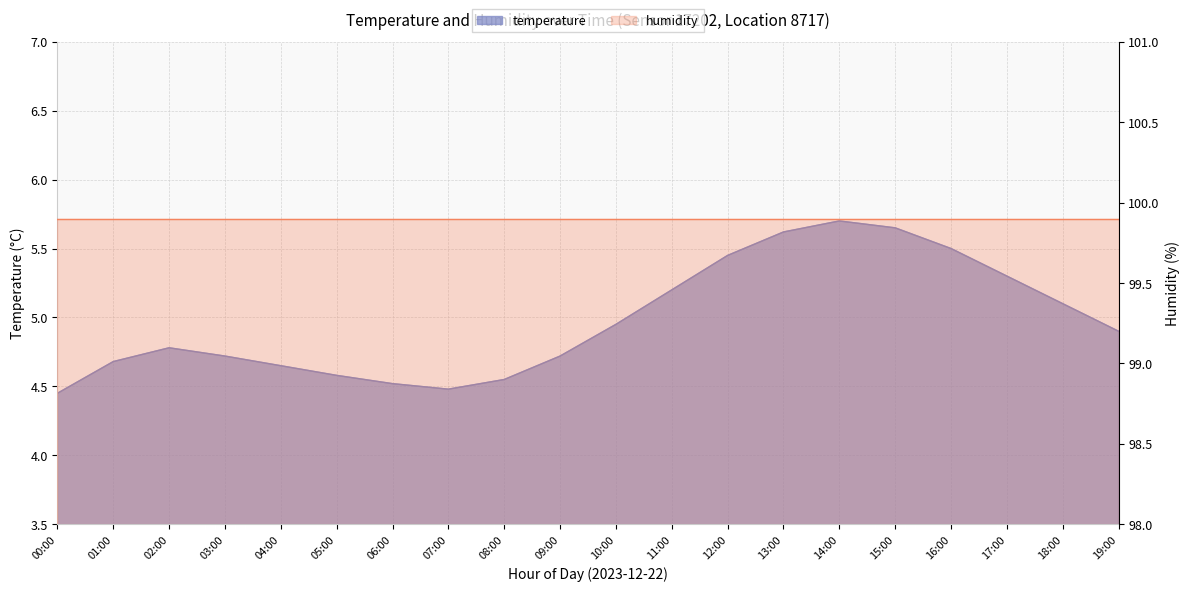

Between 02:00 and 15:00, which is larger?

15:00